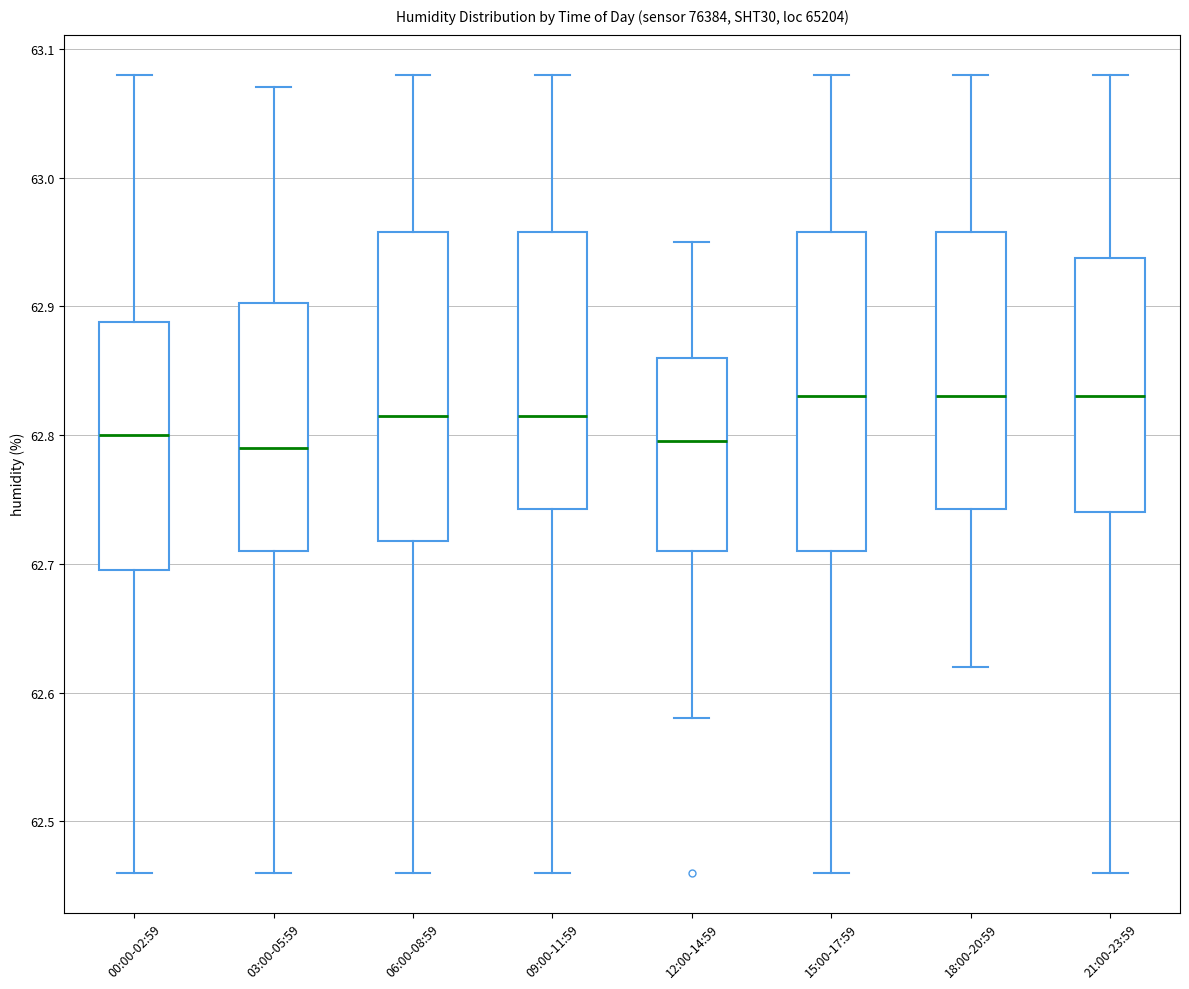

Reading left to right, read every box against the y-axis: the position of its median line, the range the box covers, and the ends of its whiskers. The values are not printed on the chart, so give them approximately, as read against the axis.

00:00-02:59: median 62.80, box 62.70 to 62.89, whiskers 62.46 to 63.08
03:00-05:59: median 62.79, box 62.71 to 62.90, whiskers 62.46 to 63.07
06:00-08:59: median 62.82, box 62.72 to 62.96, whiskers 62.46 to 63.08
09:00-11:59: median 62.82, box 62.74 to 62.96, whiskers 62.46 to 63.08
12:00-14:59: median 62.80, box 62.71 to 62.86, whiskers 62.58 to 62.95
15:00-17:59: median 62.83, box 62.71 to 62.96, whiskers 62.46 to 63.08
18:00-20:59: median 62.83, box 62.74 to 62.96, whiskers 62.62 to 63.08
21:00-23:59: median 62.83, box 62.74 to 62.94, whiskers 62.46 to 63.08